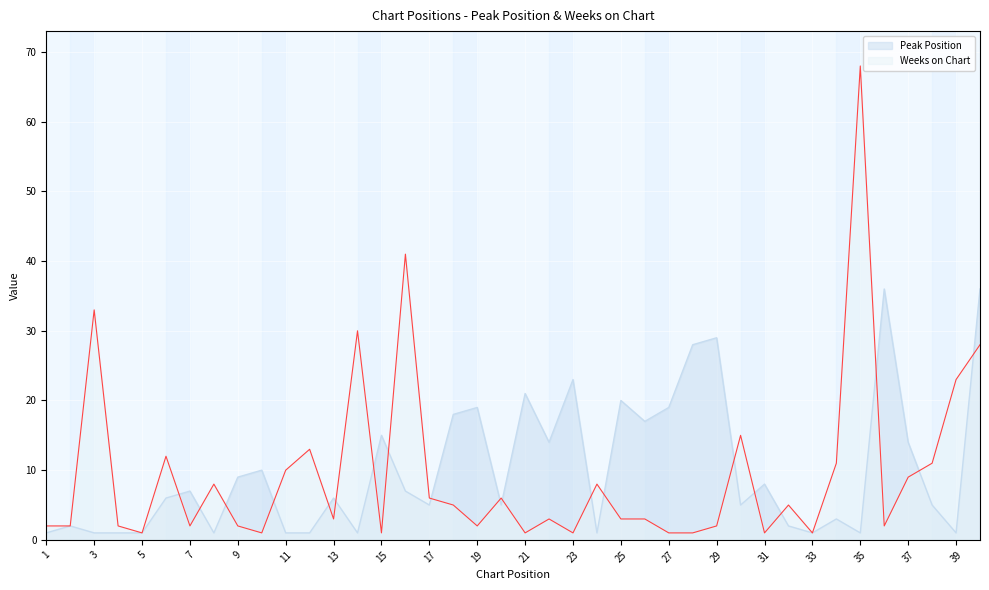

True or false: Weeks on Chart has a value of 10 at 11.

True